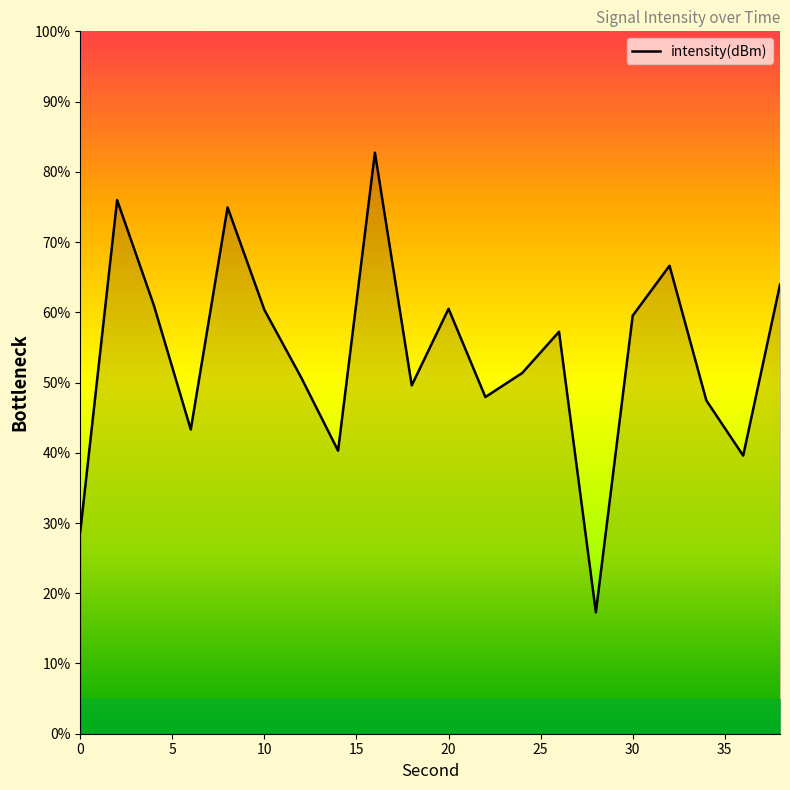

What is the greatest value displayed?

82.7